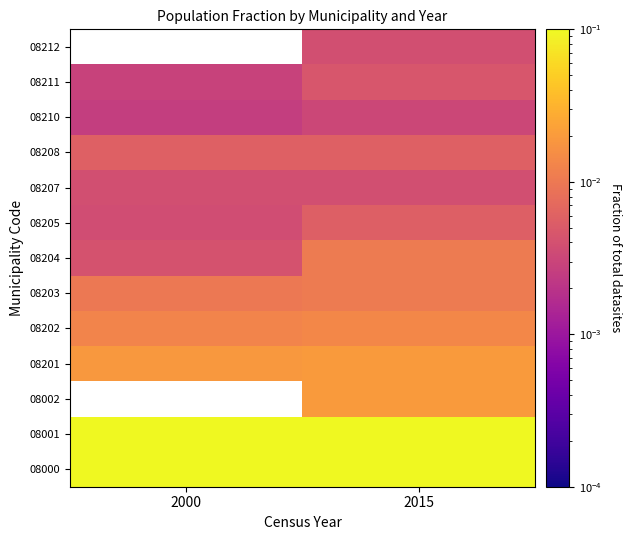

Is the value of 08202 at 2000 greater than the value of 08204 at 2000?

Yes